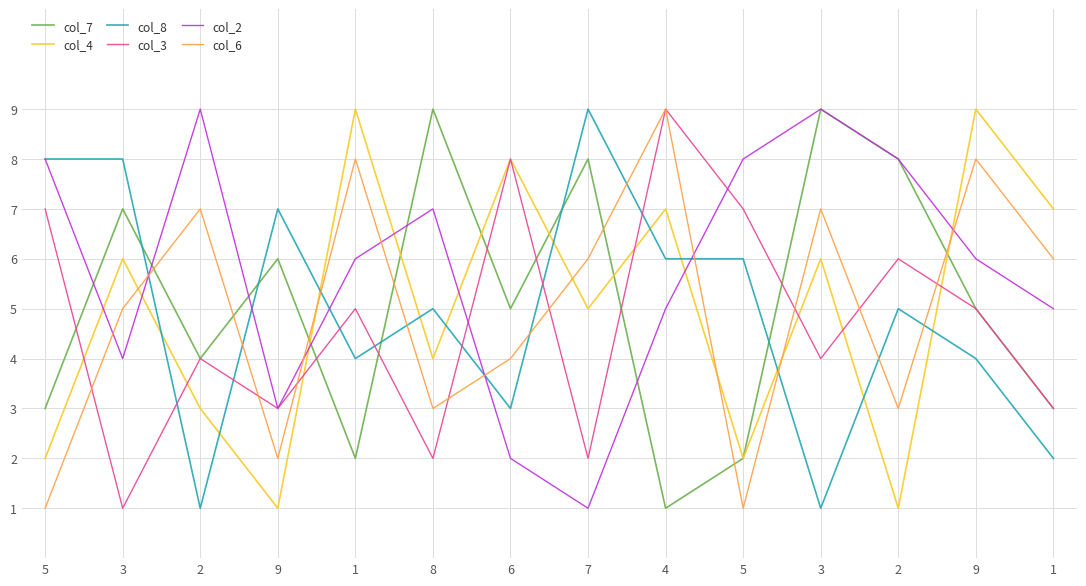

Between 3 and 1, which is larger?

3